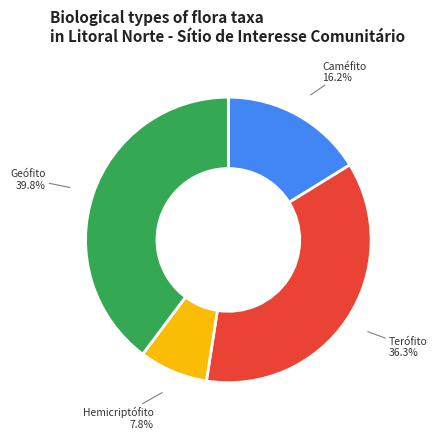

Does any single category account for the majority?

No